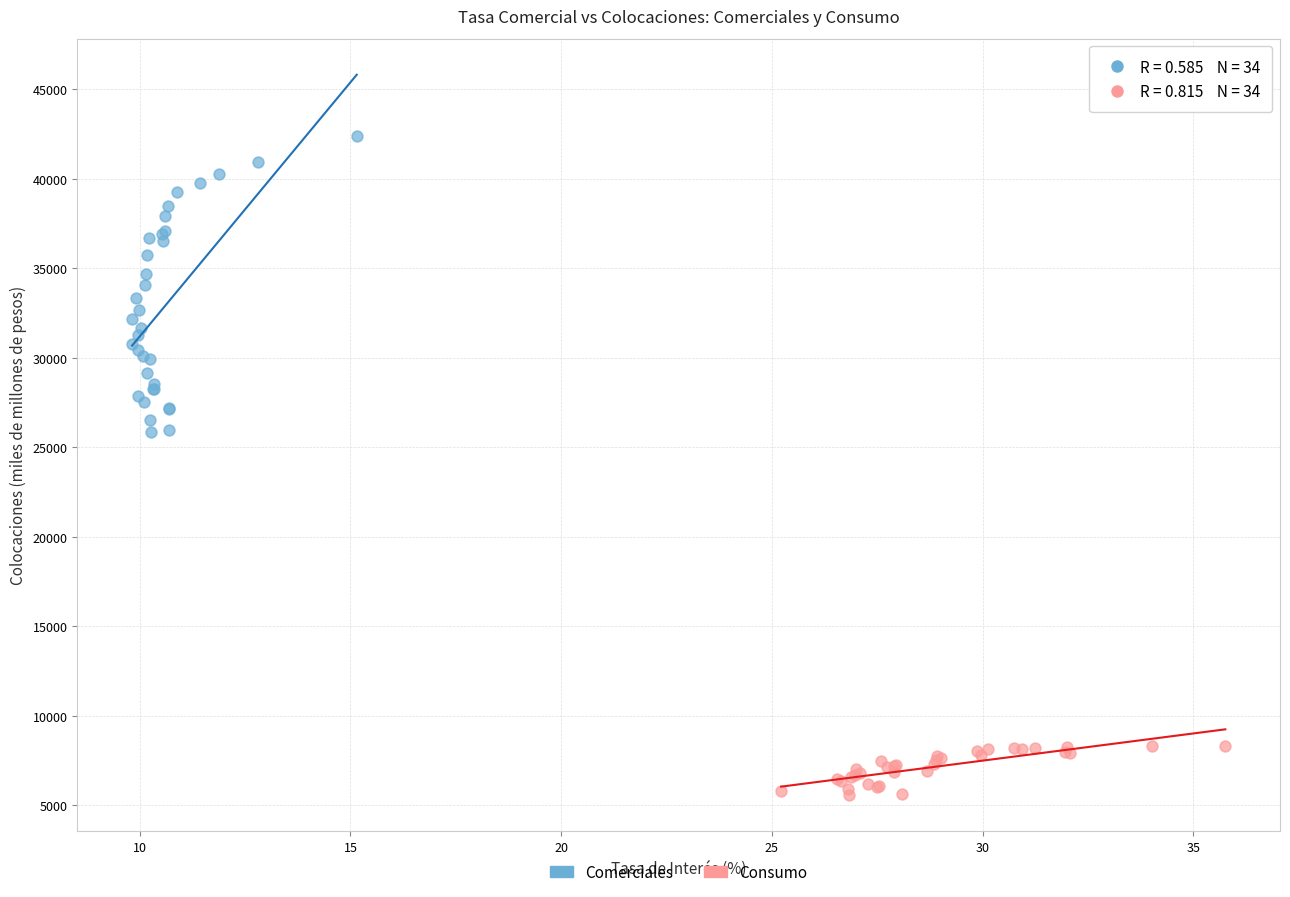

Which series contains the highest Y value?

Comerciales